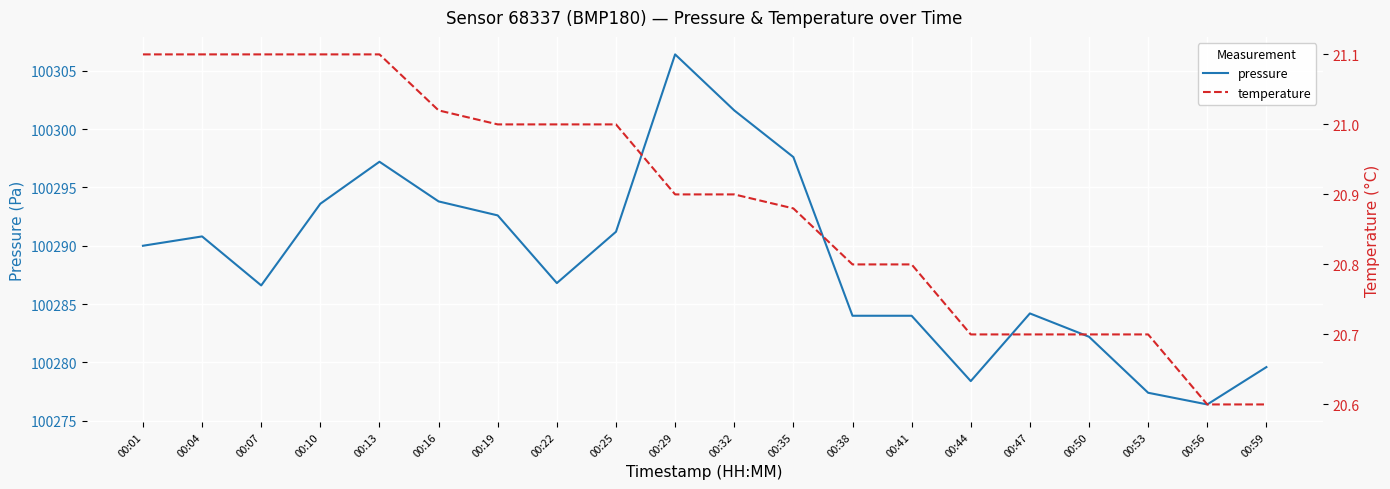

Which category has the lowest value in the temperature series?

00:56